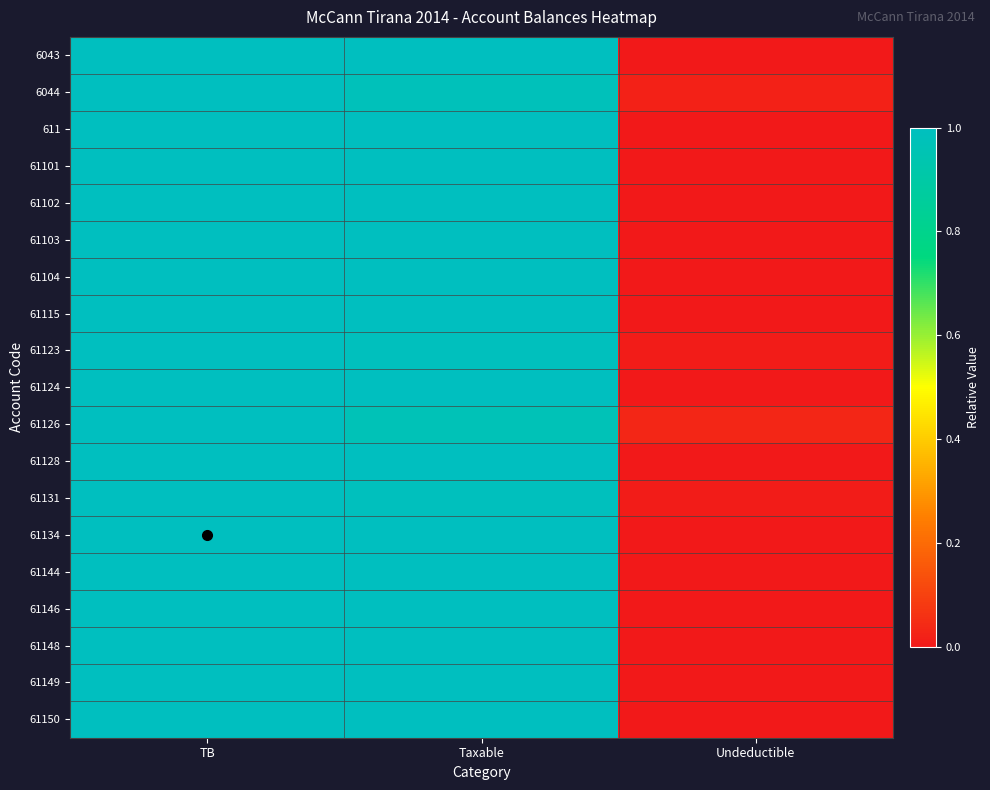

List the series in order of their peak value, lowest first.

6043, 6044, 611, 61101, 61102, 61103, 61104, 61115, 61123, 61124, 61126, 61128, 61131, 61134, 61144, 61146, 61148, 61149, 61150